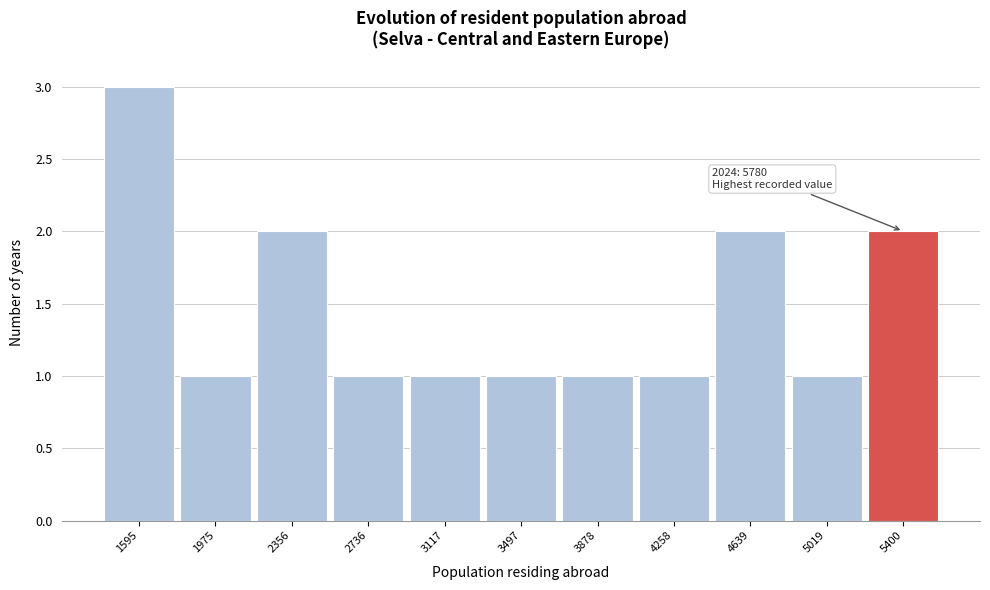

Reading left to right, list all the values displayed in this chart.

3	1	2	1	1	1	1	1	2	1	2